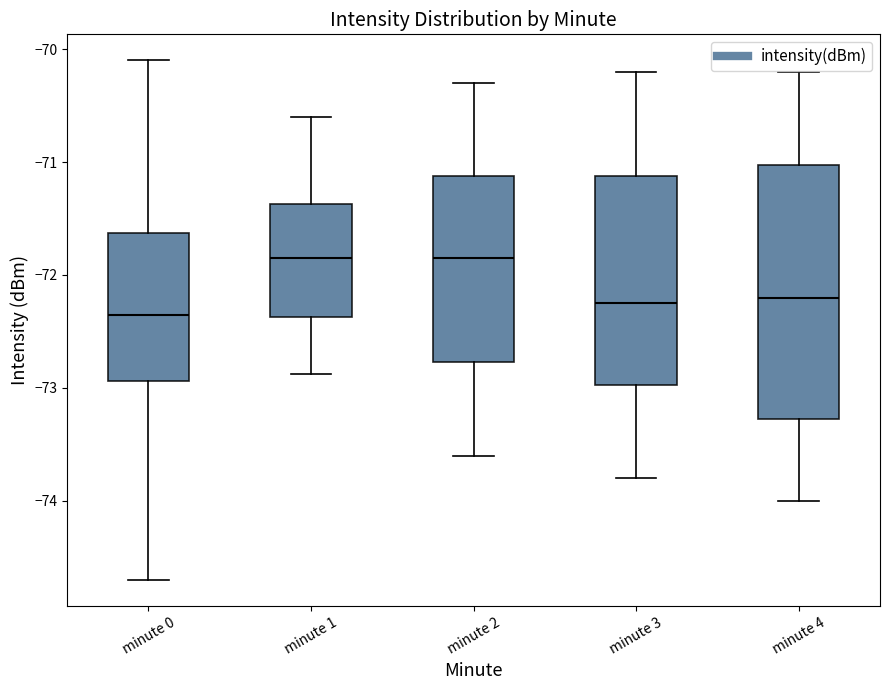

Comparing the boxes themselves (not the whiskers), which one is the tallest?

minute 4